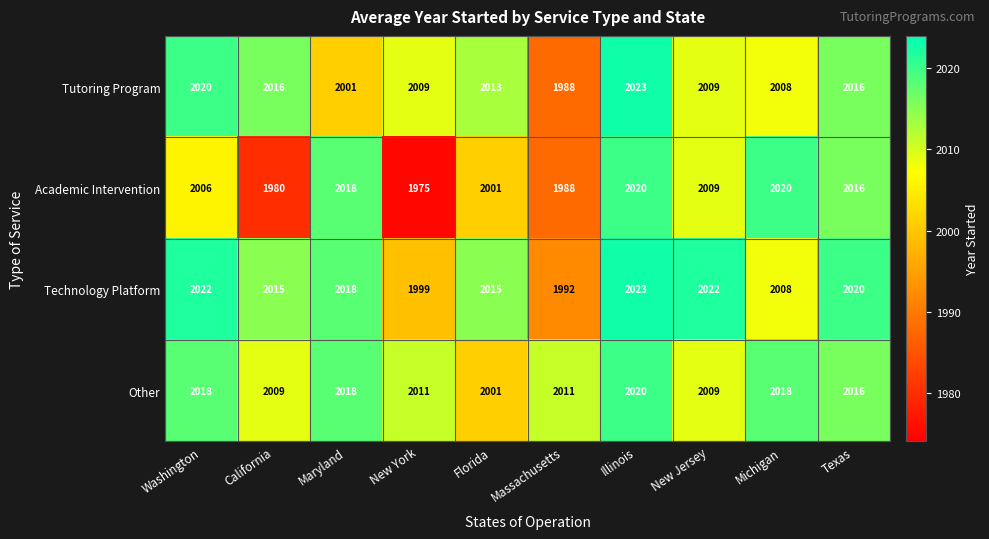

The value of Other at Illinois is 1297. True or false?

False